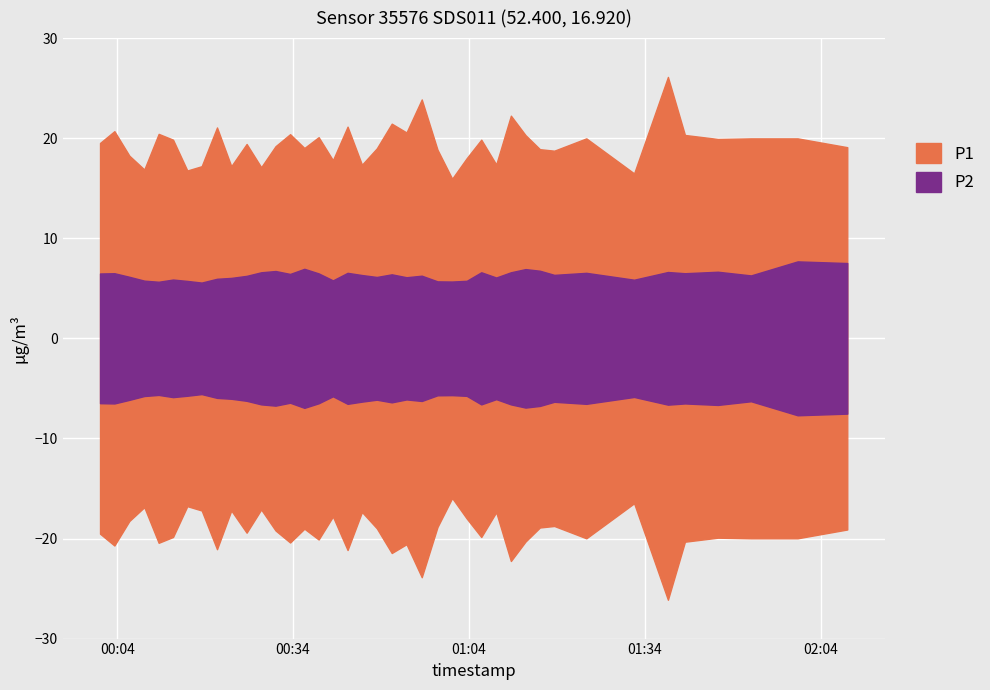

Between 2022-09-13T00:45:45 and 2022-09-13T00:01:05, which is larger?

2022-09-13T00:01:05